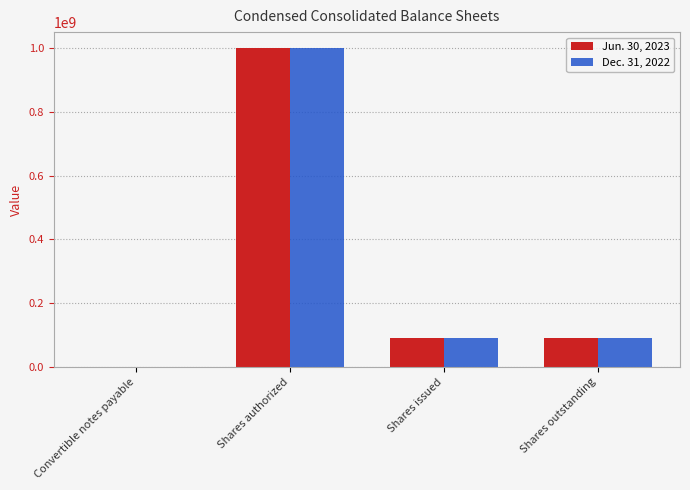

What is the total value across all series at Shares authorized?

2000000000